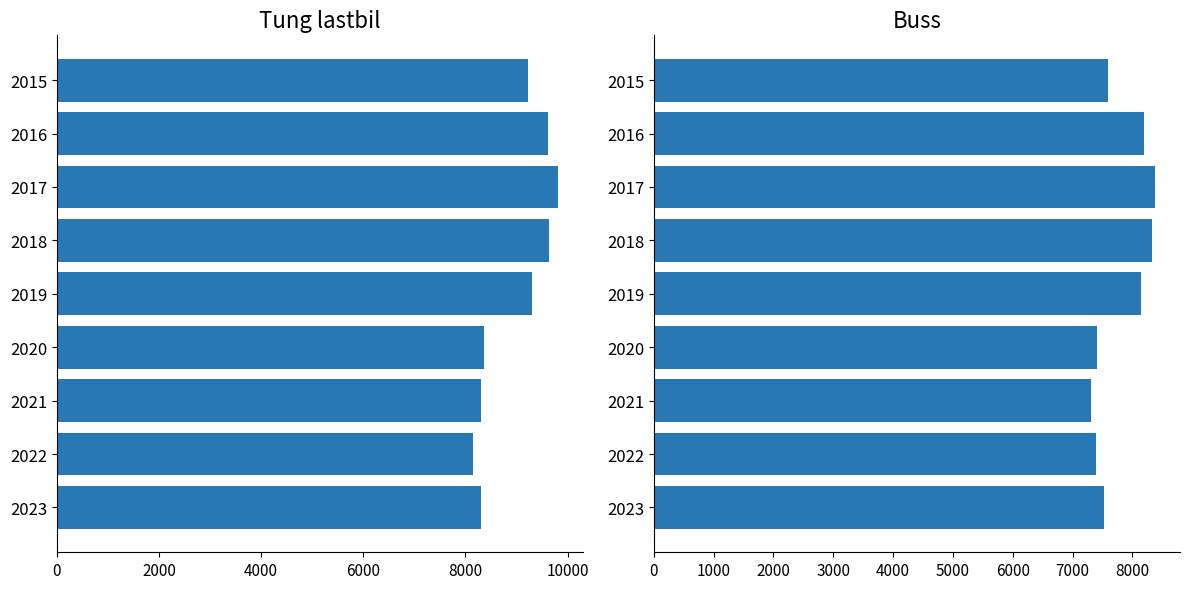

Which series has the largest range (max minus min)?

Tung lastbil